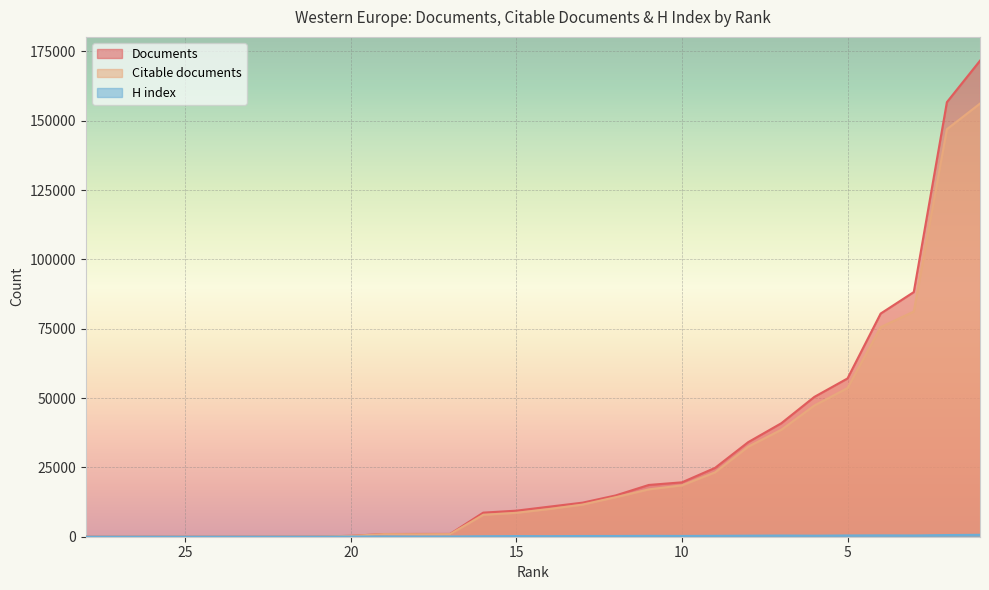

Is the value of Documents at 8 greater than the value of Citable documents at 6?

No